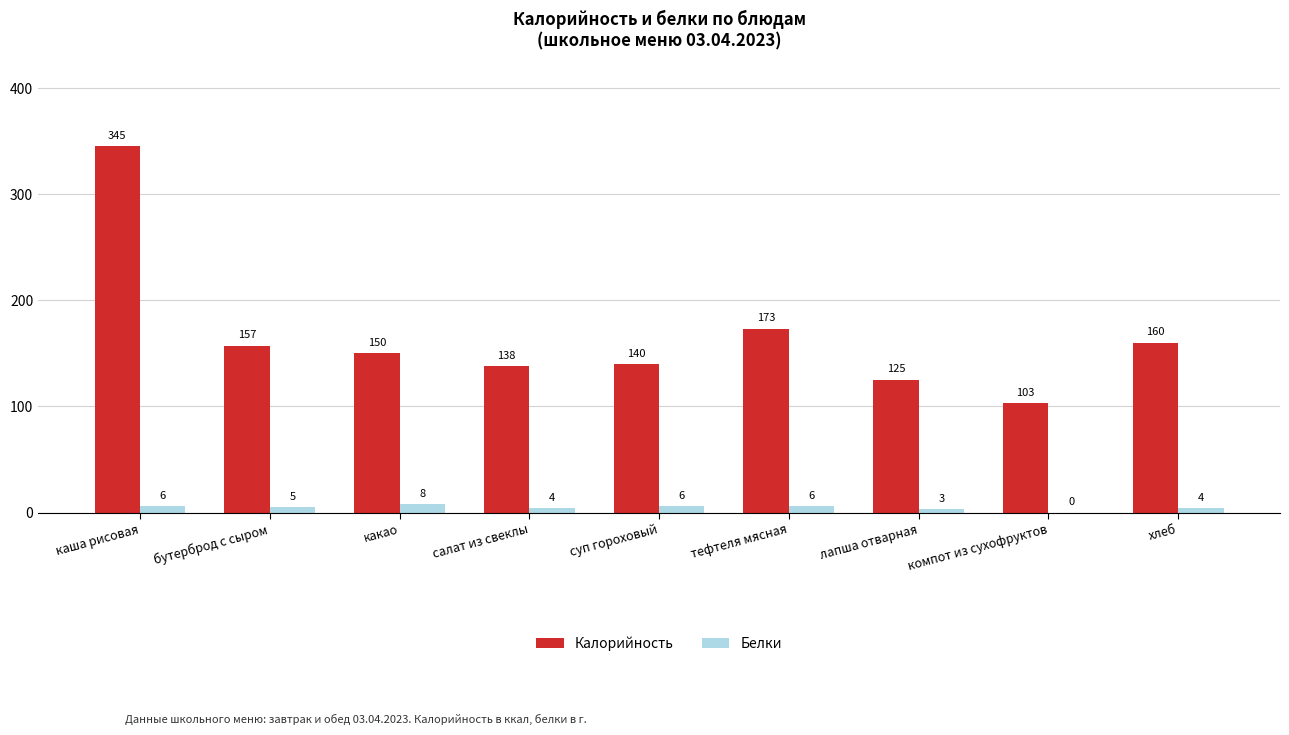

Reading left to right, transcribe all the data shown in this chart.

Калорийность: 345	157	150	138	140	173	125	103	160
Белки: 6	5	8	4	6	6	3	0	4